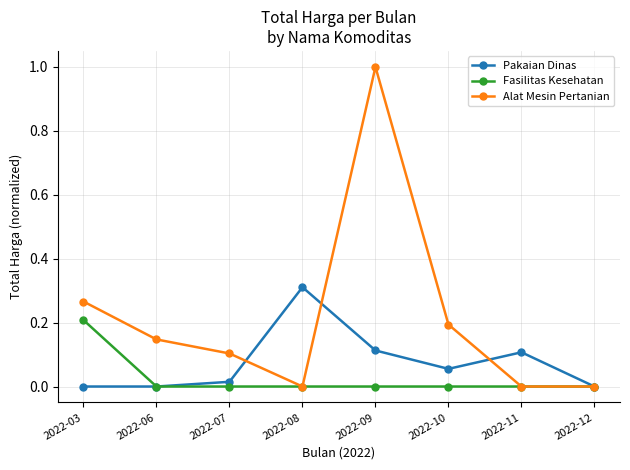

What is the value of the Alat Mesin Pertanian point at the 6th from the left?

0.2